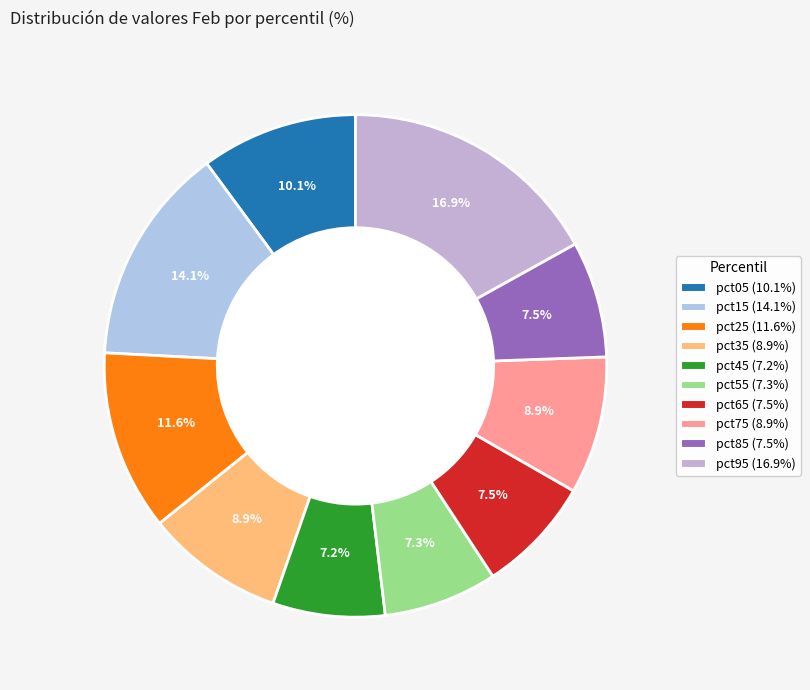

Which has a higher value, pct75 or pct65?

pct75